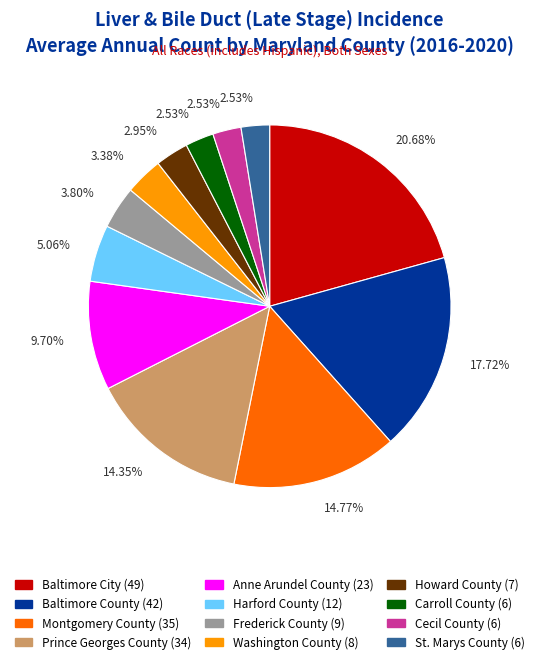

Do Washington County (8) and Howard County (7) together represent more than half of the pie?

No